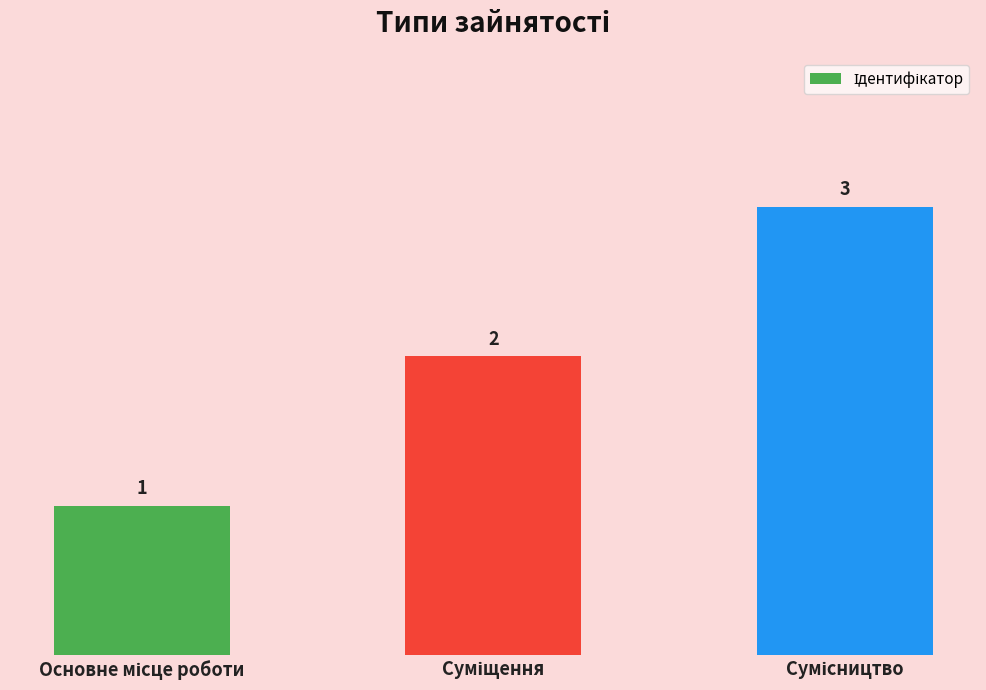

What is the value of the 3rd bar from the left?

3